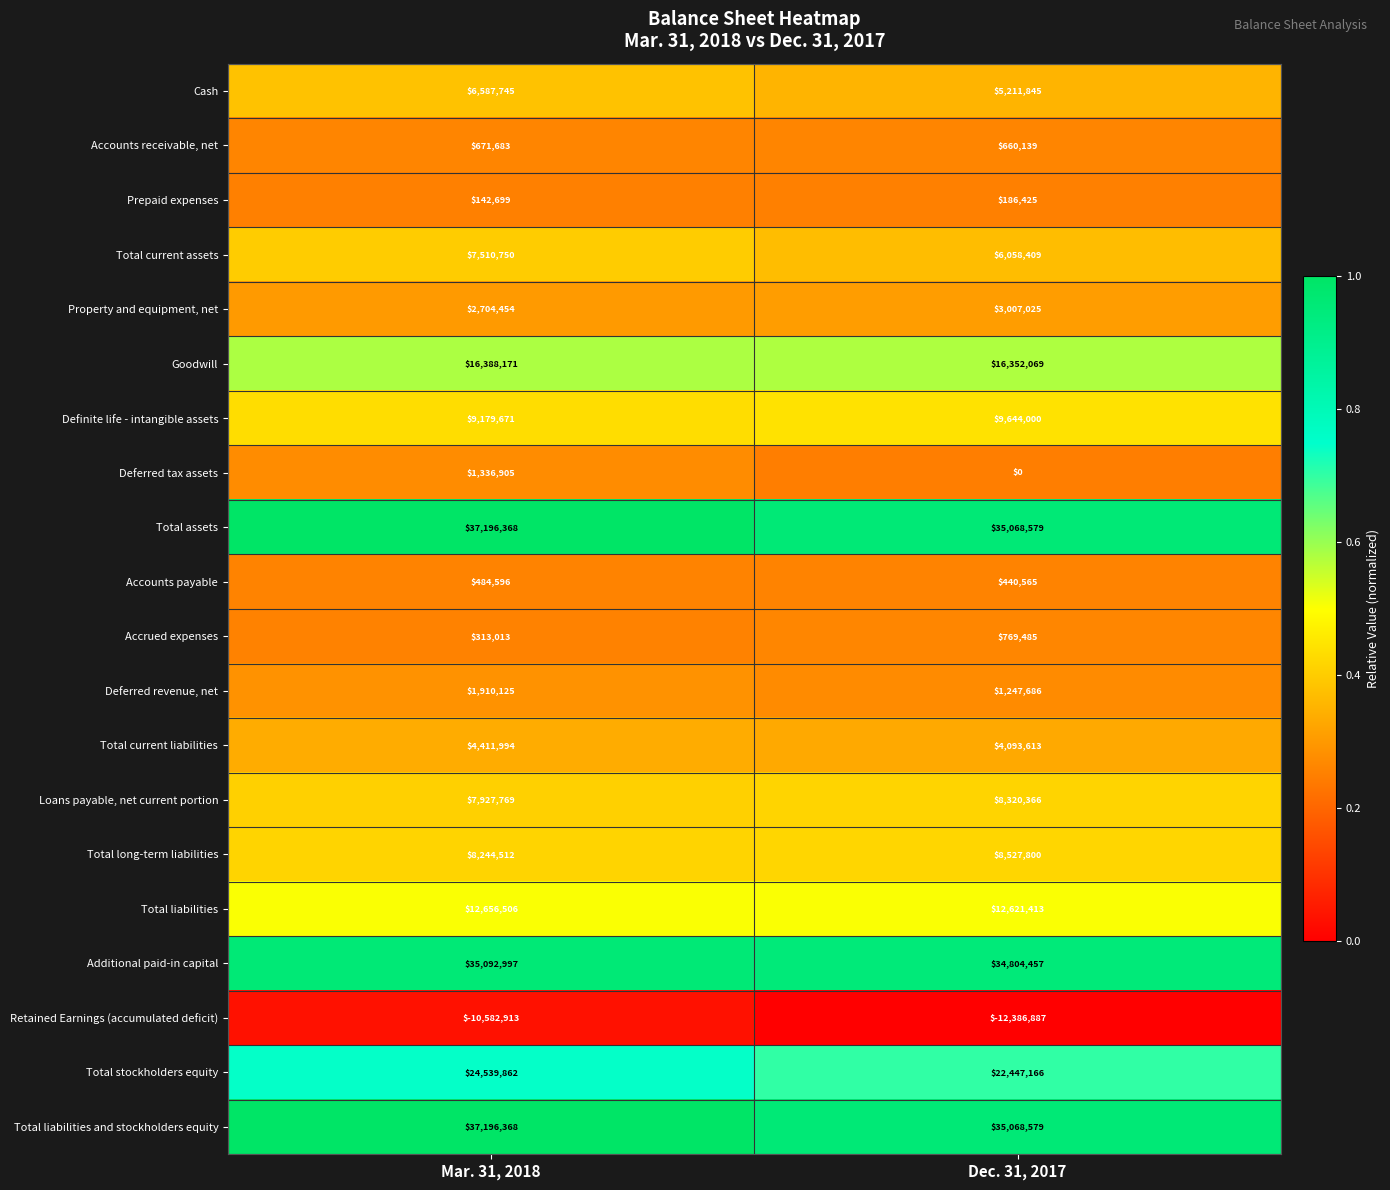

Rank the categories by Loans payable, net current portion value from lowest to highest.

Mar. 31, 2018, Dec. 31, 2017